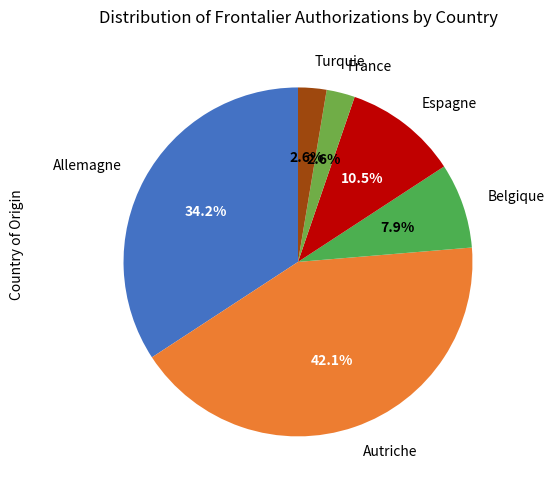

How many segments does this pie chart have?

6